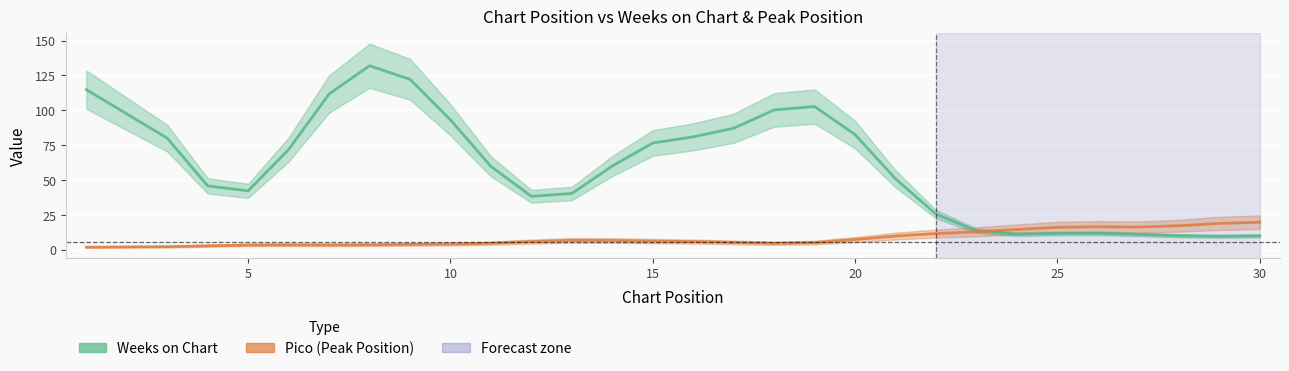

List the series in order of their overall mean, highest first.

Weeks on Chart, Pico